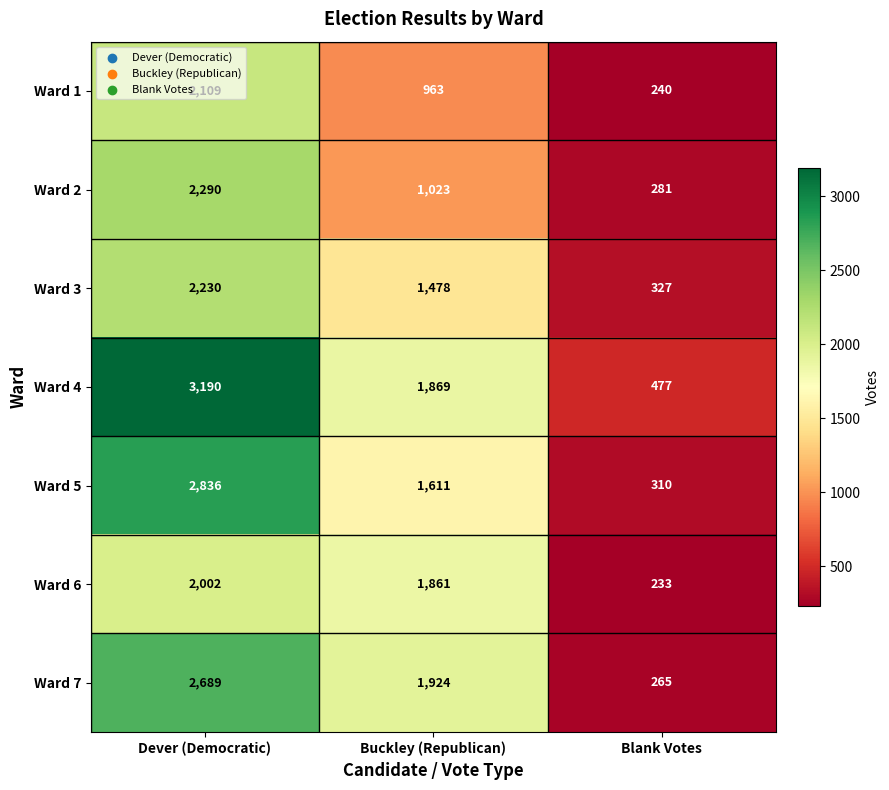

How many values in the Ward 1 series are below 963?

1